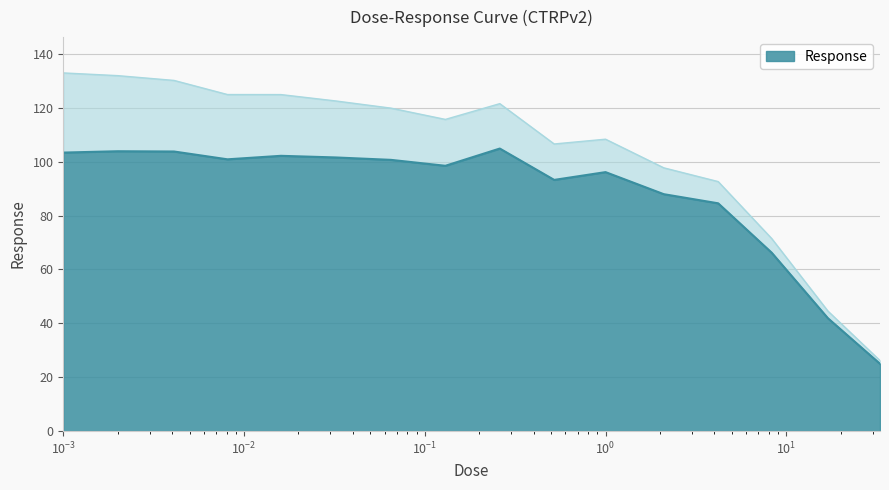

What is the ratio of the value at 0.0081 to the value at 0.13?

1.0